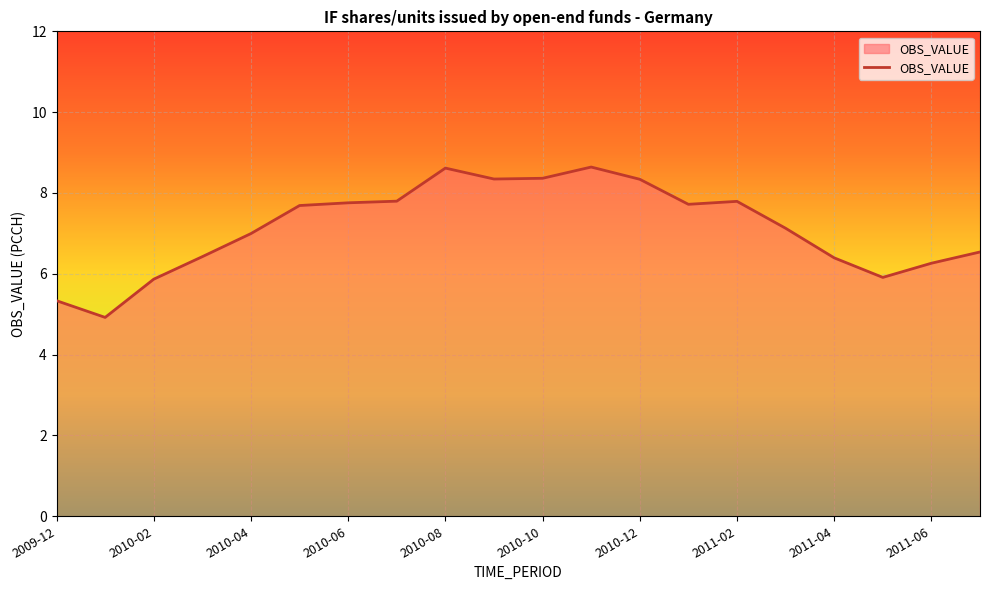

What is the maximum value shown in the chart?

8.6